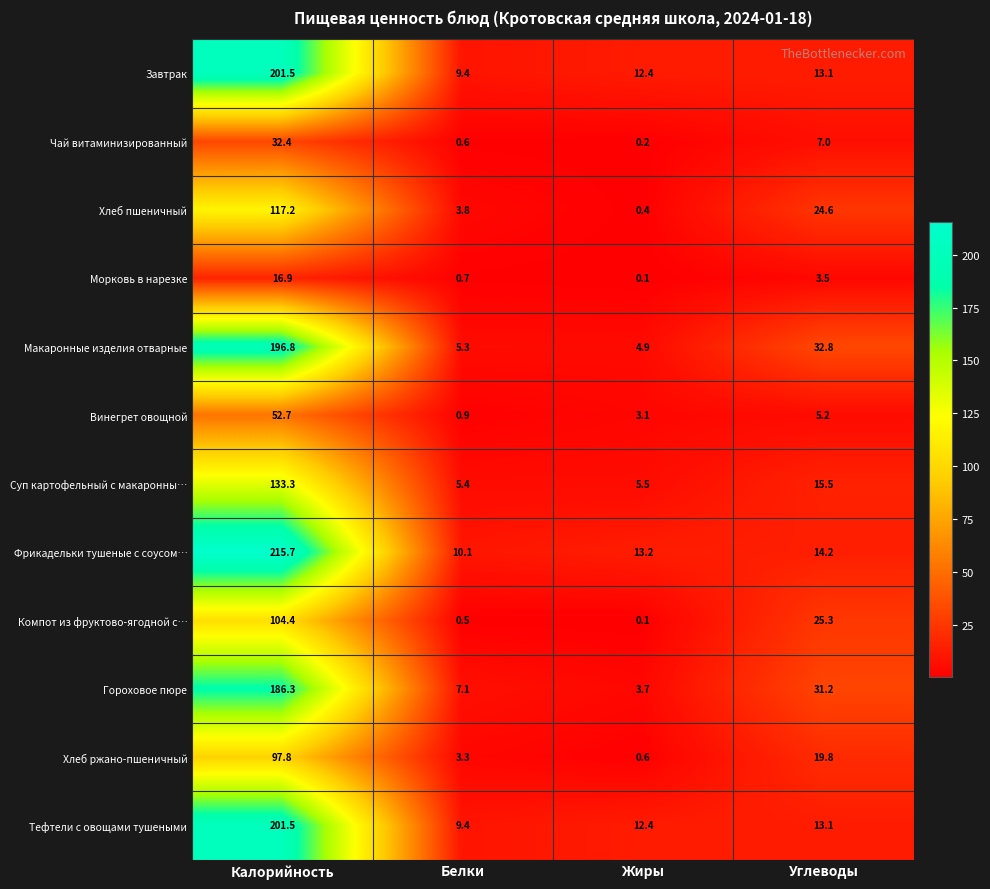

Which series has the largest total across all categories?

Фрикадельки тушеные с соусом…